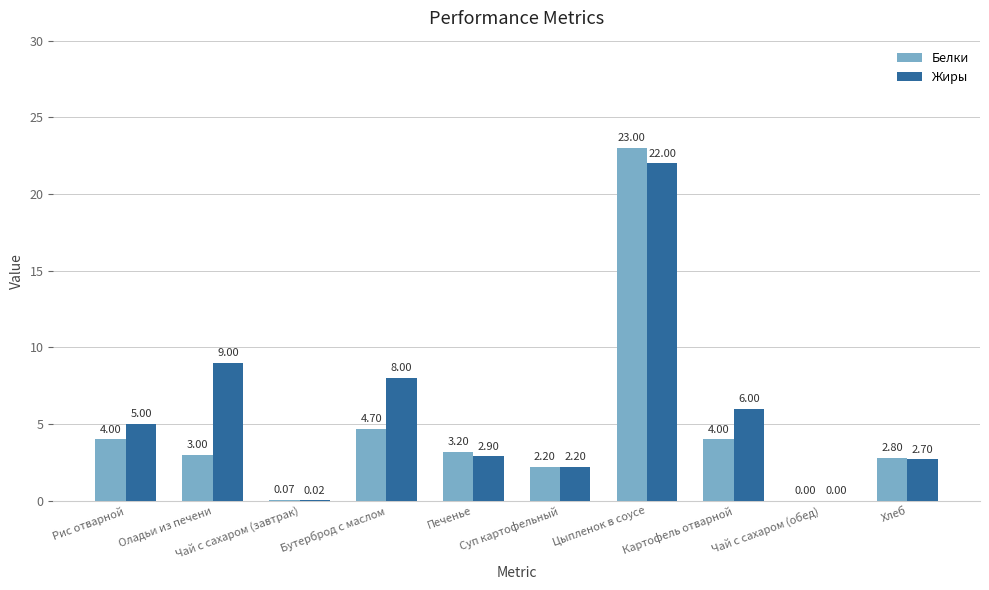

What is the average value of the Жиры series?

5.8